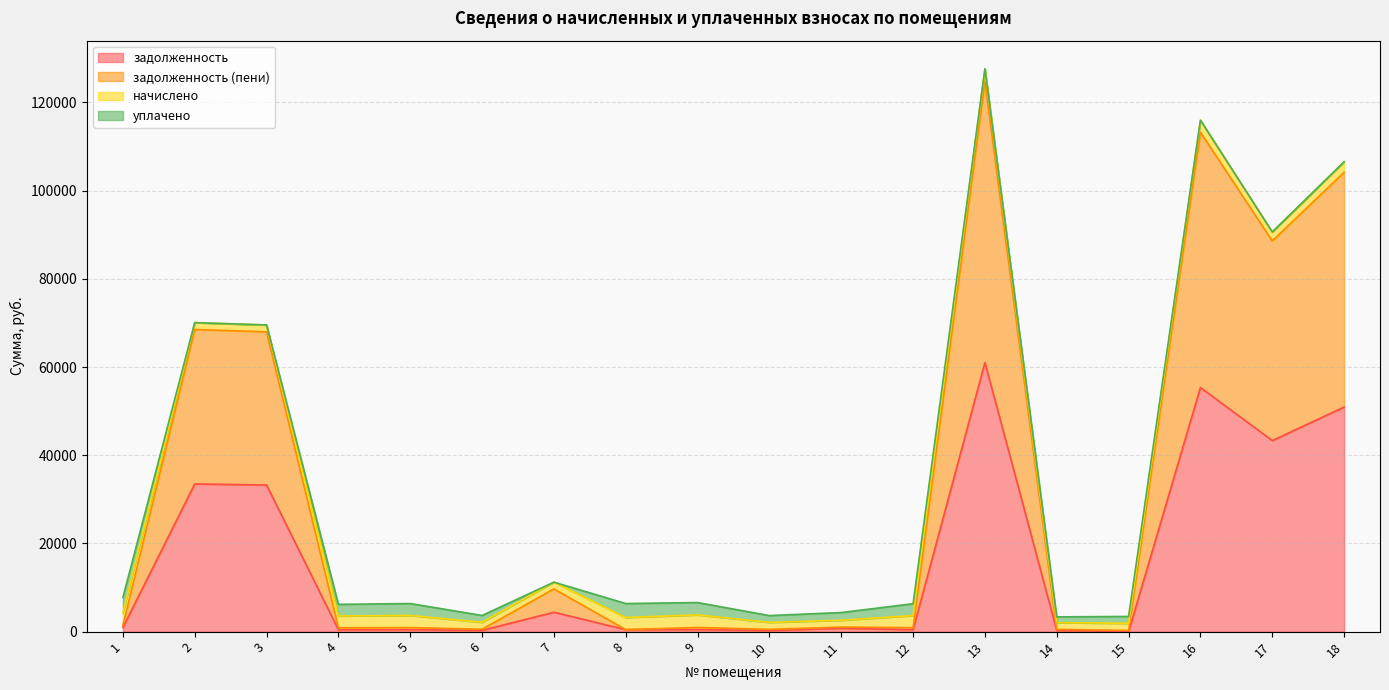

What is the difference between the second highest and second lowest values in the задолженность series?

55092.3